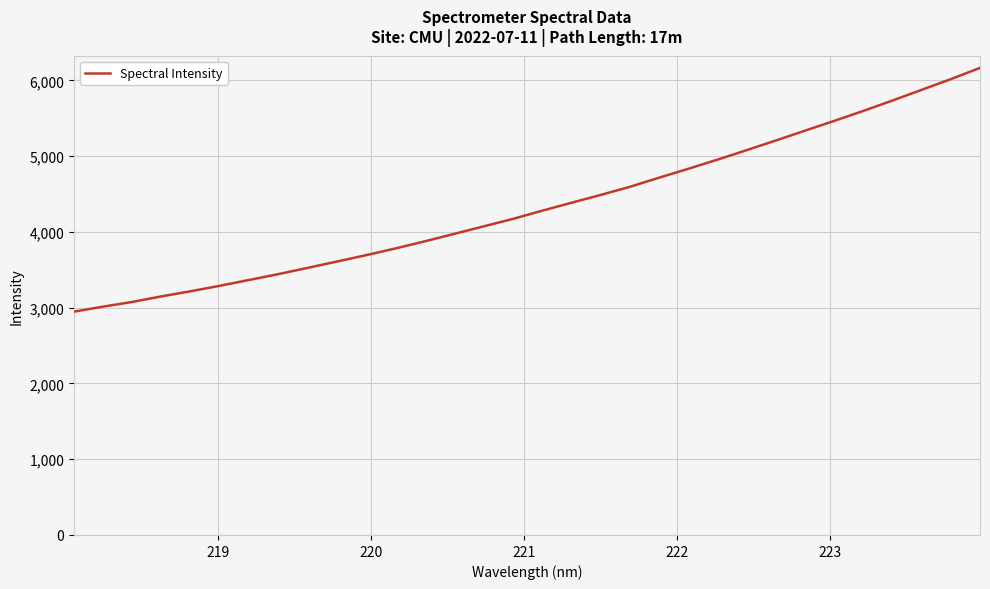

What is the smallest value displayed?

2947.7